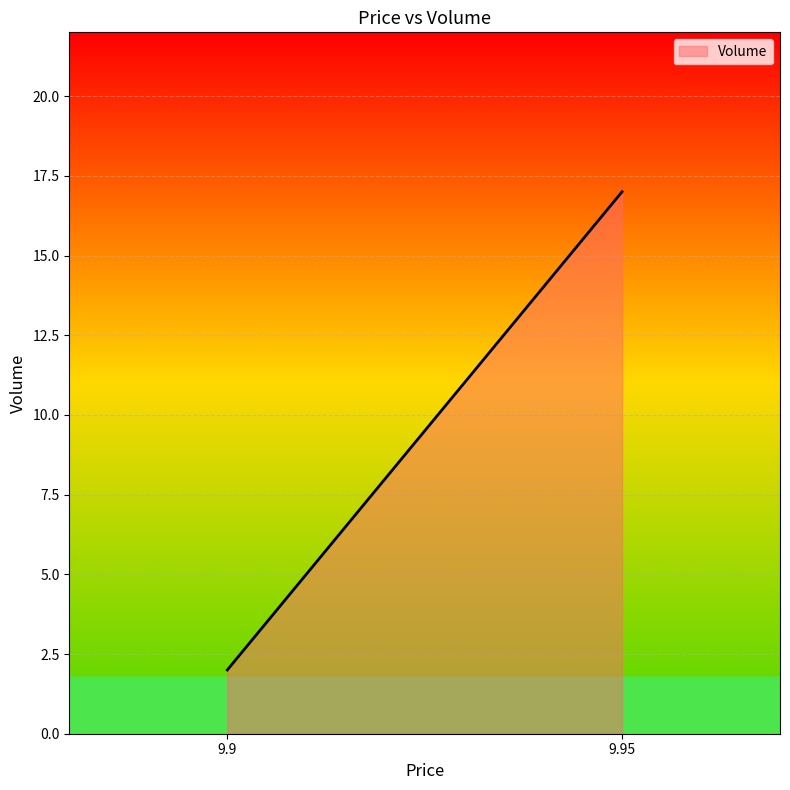

What is the difference between the maximum and minimum values?

15